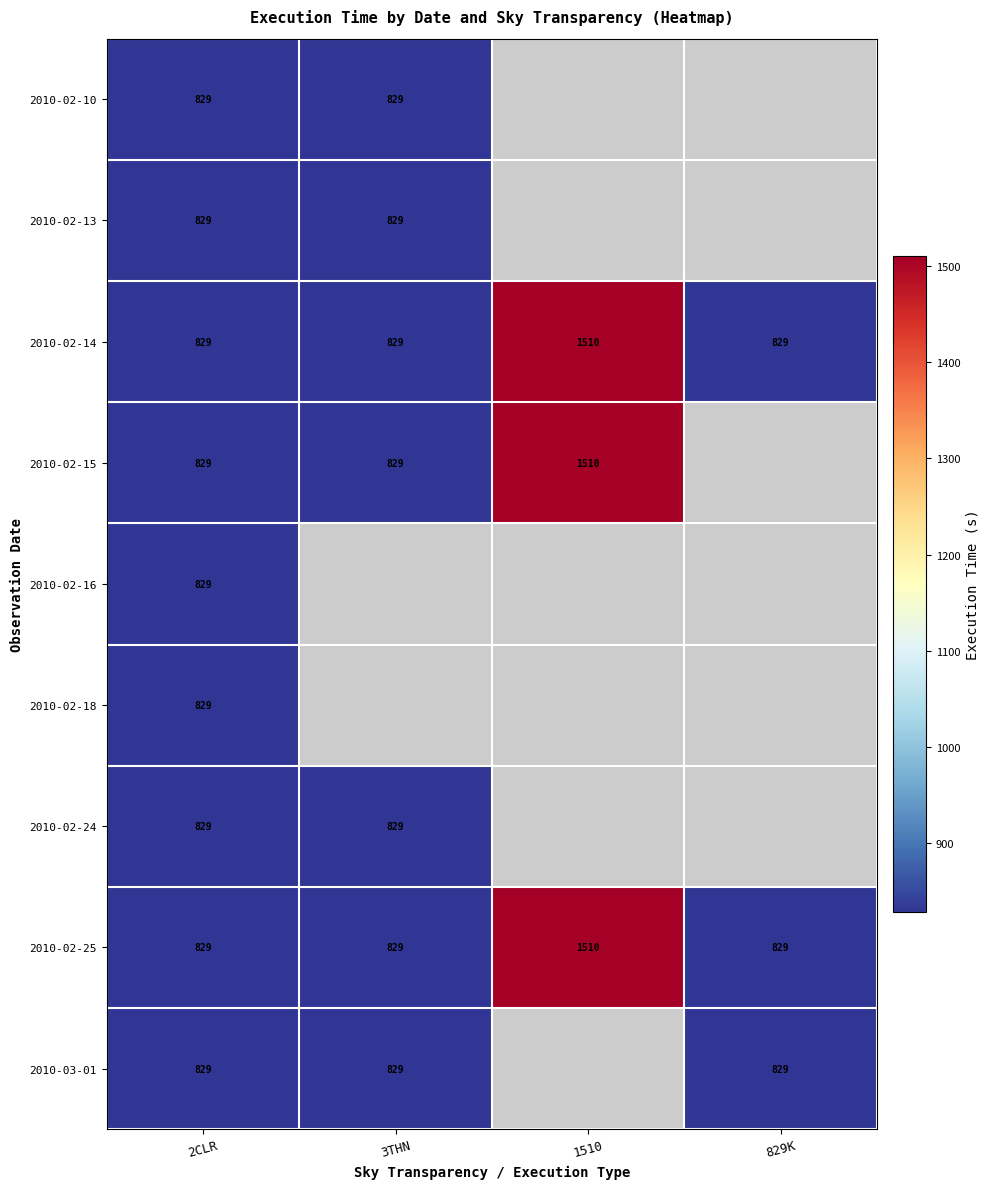

At which category does the chart reach its peak across all series?

1510